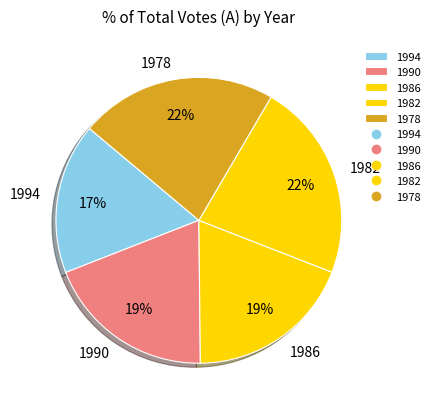

What is the ratio of the value at 1978 to the value at 1982?

1.0